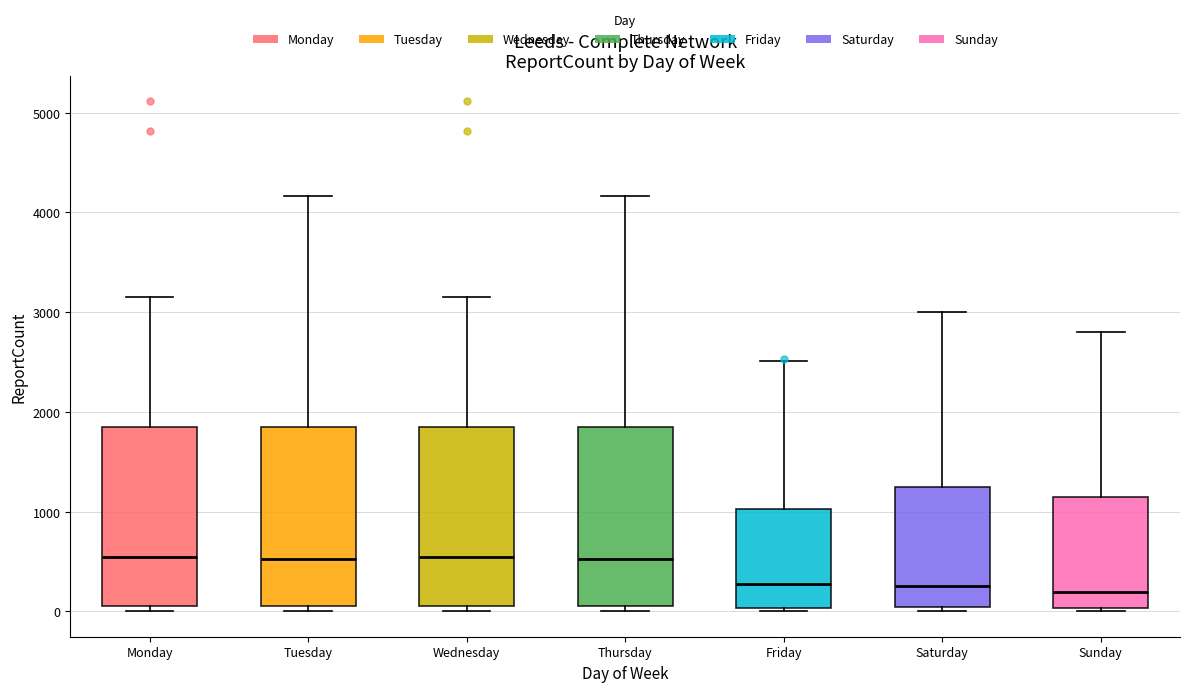

Reading left to right, read every box against the y-axis: the position of its median line, the range the box covers, and the ends of its whiskers. The values are not printed on the chart, so give them approximately, as read against the axis.

Monday: median 500, box 100 to 1900, whiskers 0 to 3200
Tuesday: median 500, box 100 to 1800, whiskers 0 to 4200
Wednesday: median 500, box 100 to 1900, whiskers 0 to 3200
Thursday: median 500, box 100 to 1800, whiskers 0 to 4200
Friday: median 300, box 0 to 1000, whiskers 0 (just below the box's lower edge) to 2500
Saturday: median 300, box 0 to 1300, whiskers 0 (just below the box's lower edge) to 3000
Sunday: median 200, box 0 to 1200, whiskers 0 (just below the box's lower edge) to 2800